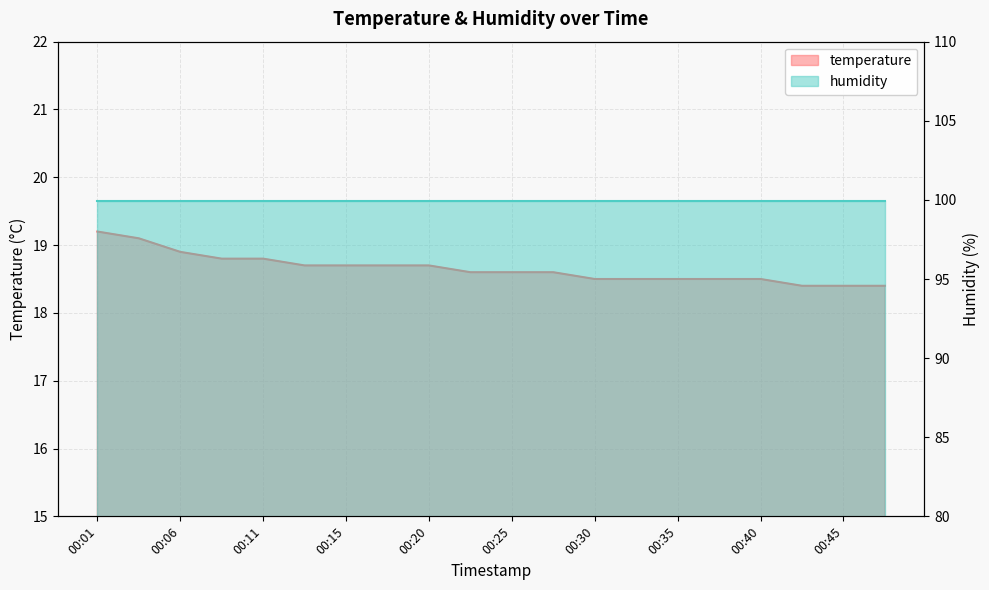

Between 00:40 and 00:18, which is larger?

00:18